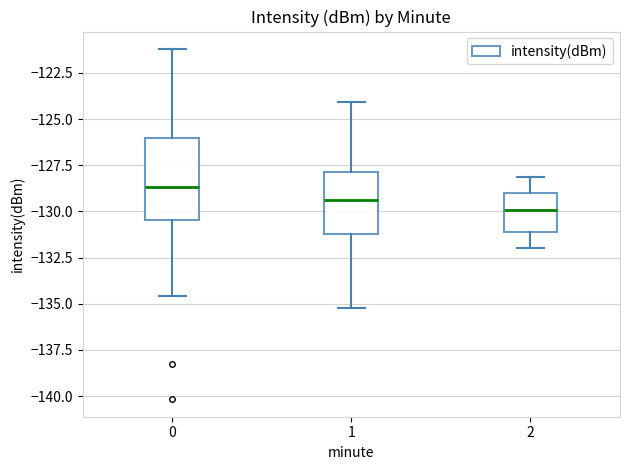

Where does the lower whisker of the box at x = 1 end on the y-axis? The values are not printed on the chart, so give them approximately, as read against the axis.

-135.5